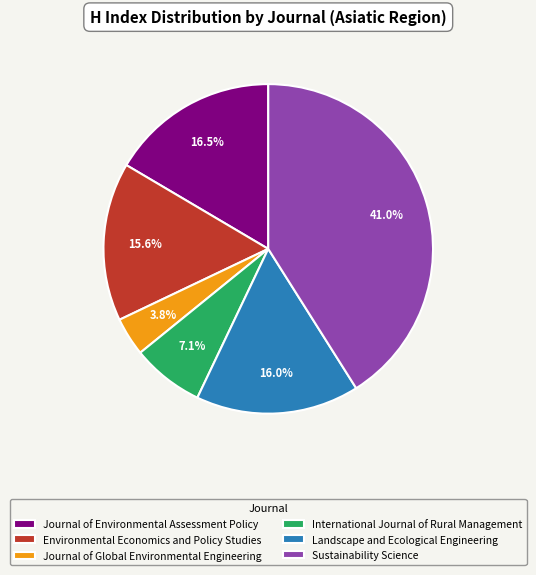

To the nearest percent, what is the average slice percentage?

17%